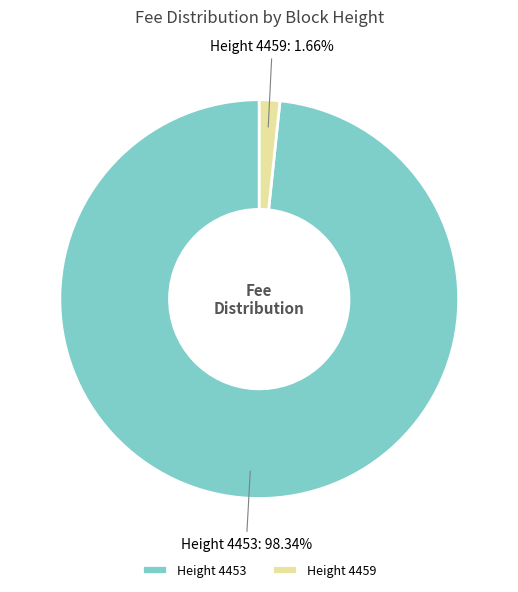

Which slice is the largest?

Height 4453